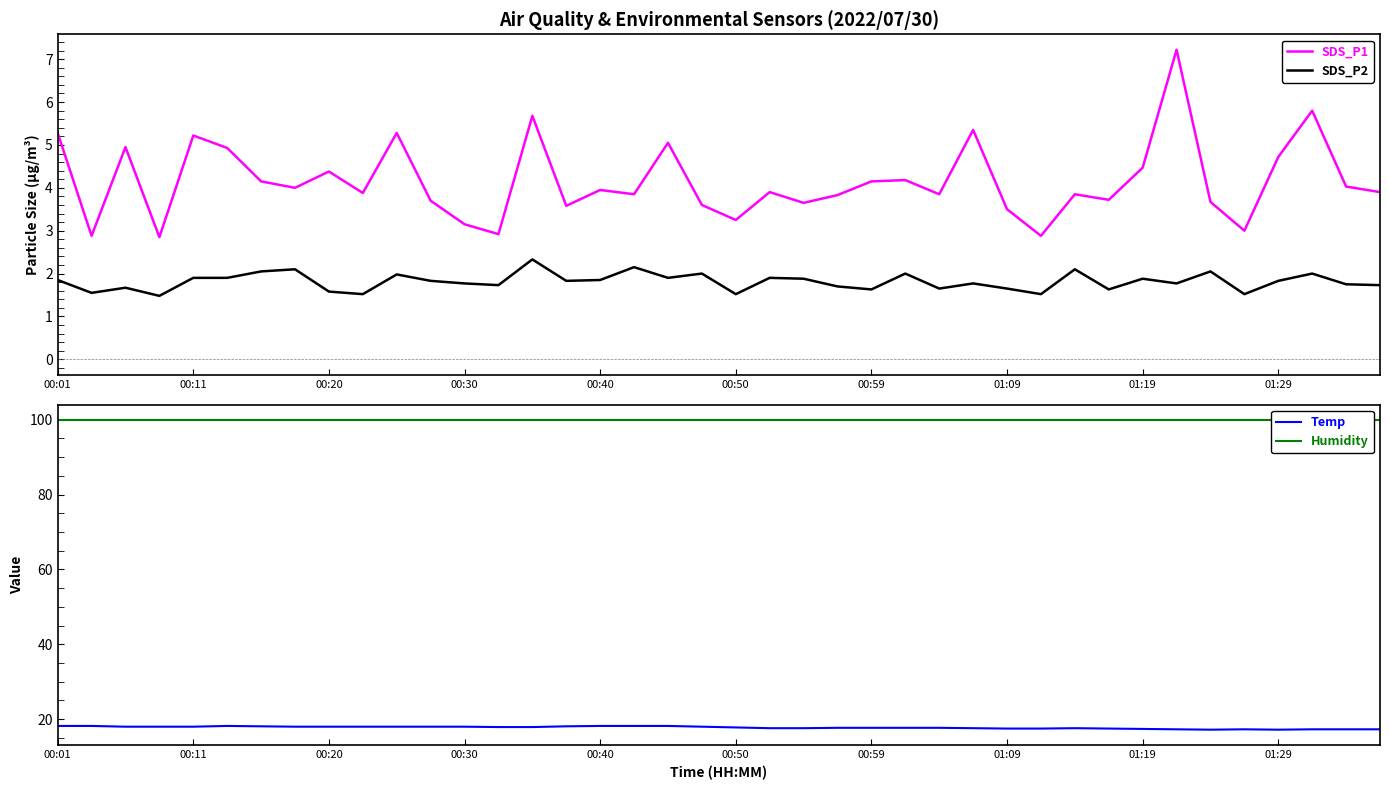

What is the highest value of the SDS_P2 series?

2.3